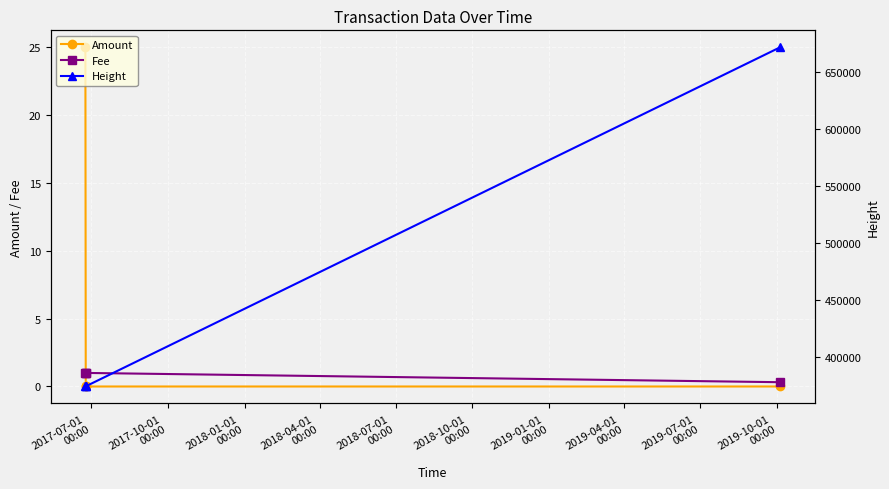

Is the value of Height at 2018-04-01
00:00 greater than the value of Fee at 2018-01-01
00:00?

Yes